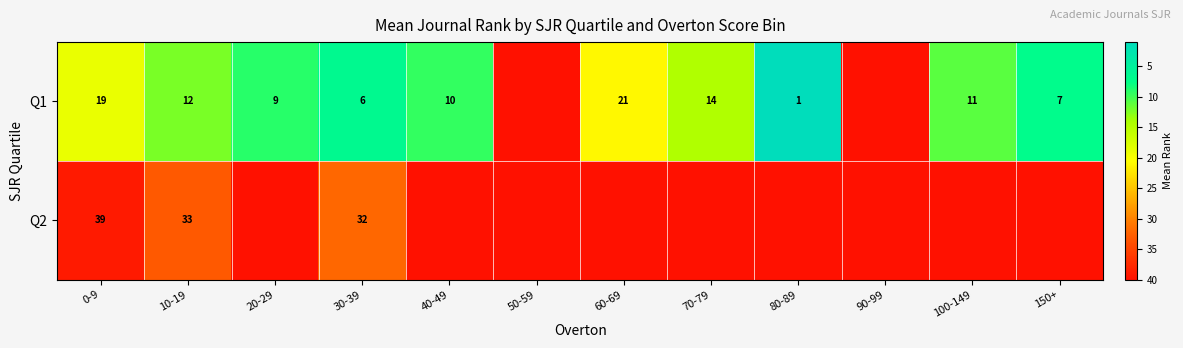

Is the value of Q1 at 80-89 greater than the value of Q2 at 0-9?

No